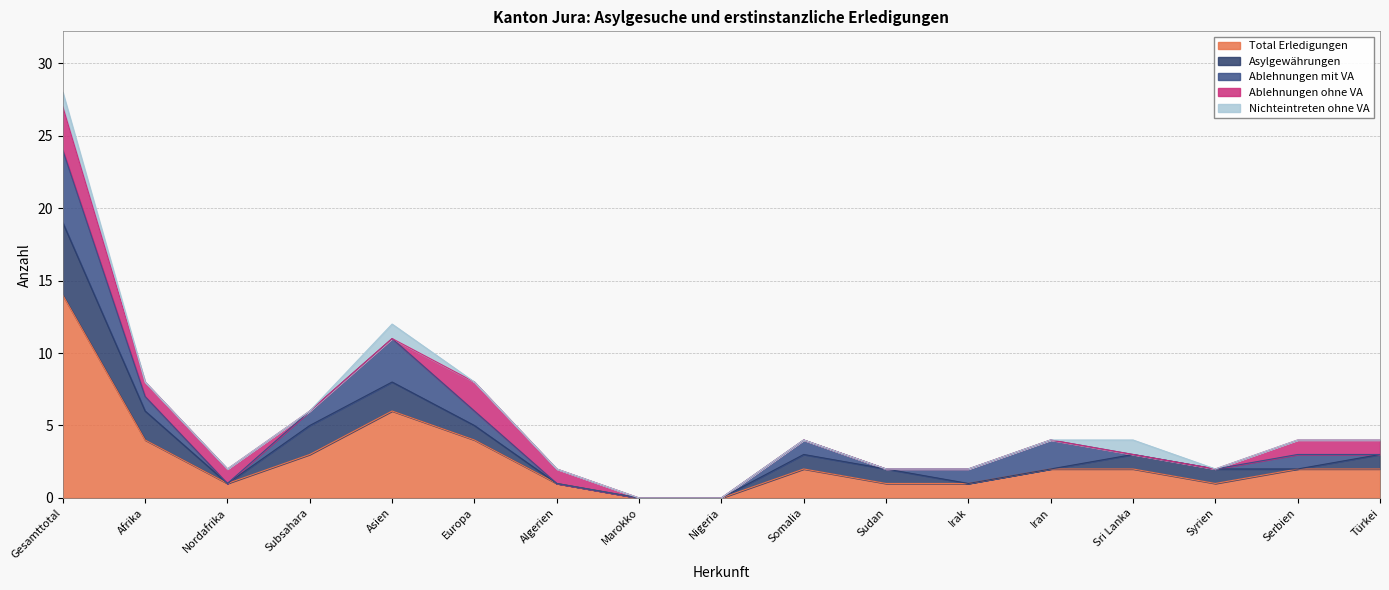

How many values in Asylgewährungen are above zero?

10